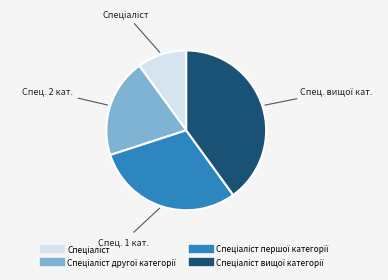

Count the number of slices in the pie.

4